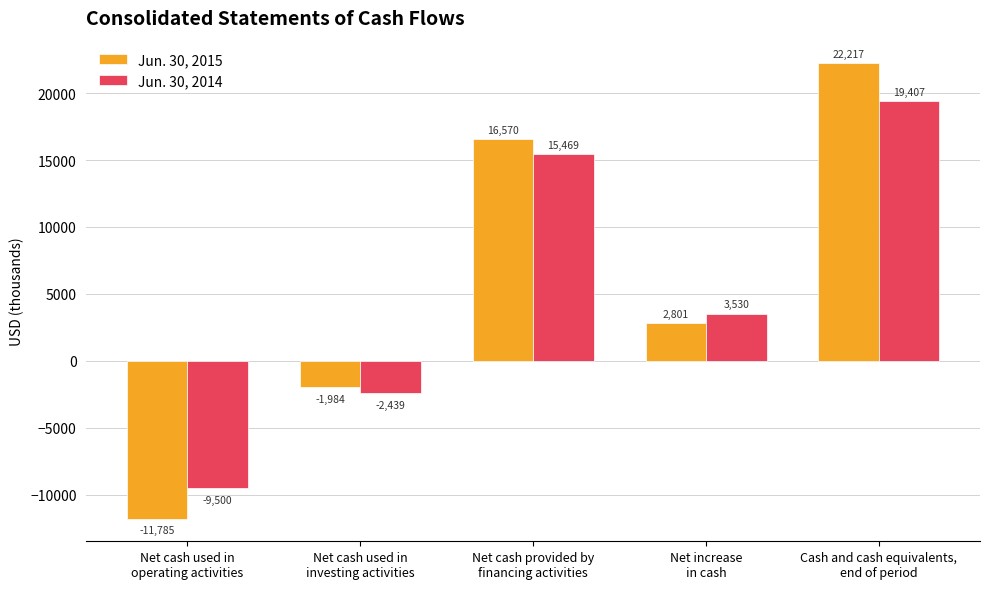

What position from the right is Cash and cash equivalents,
end of period?

1